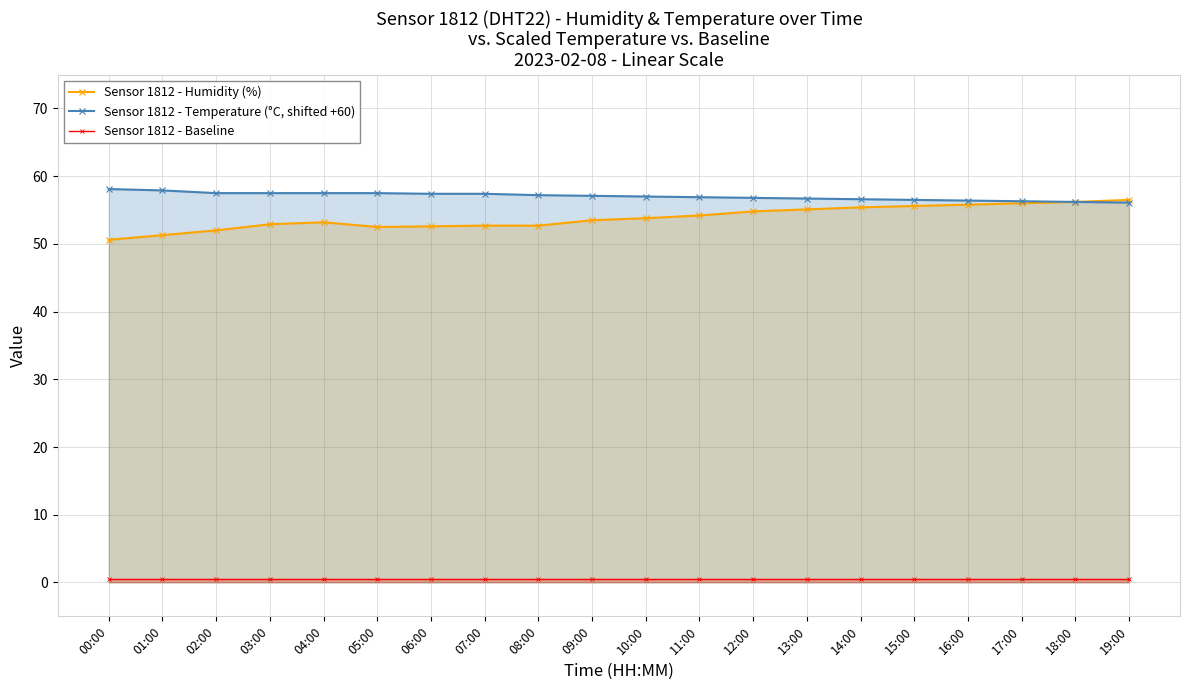

What are all the series names shown in the legend?

Sensor 1812 - Humidity (%), Sensor 1812 - Temperature (°C, shifted +60), Sensor 1812 - Baseline